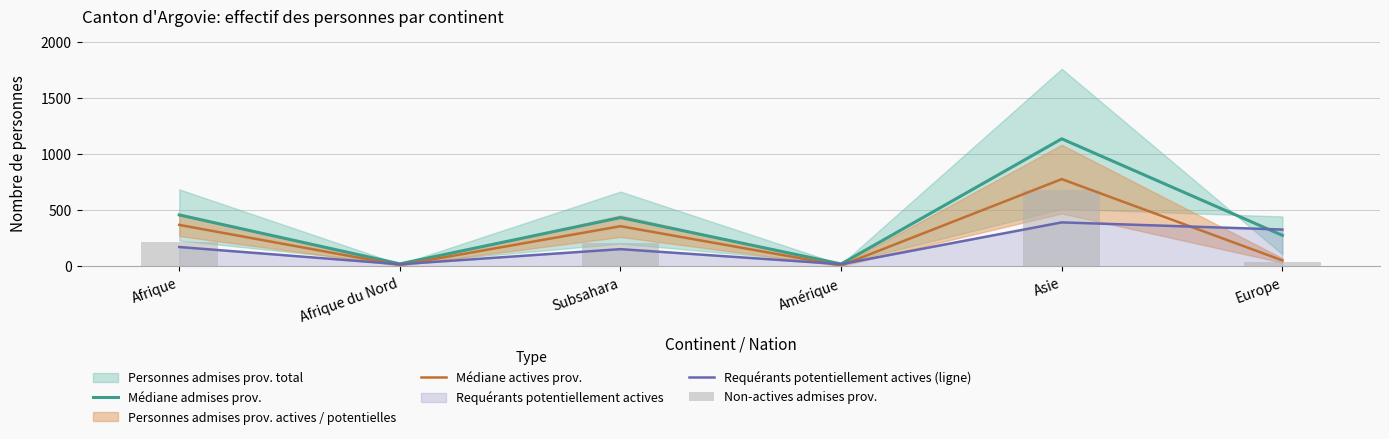

How many values in the Médiane actives prov. series are below 359?

3